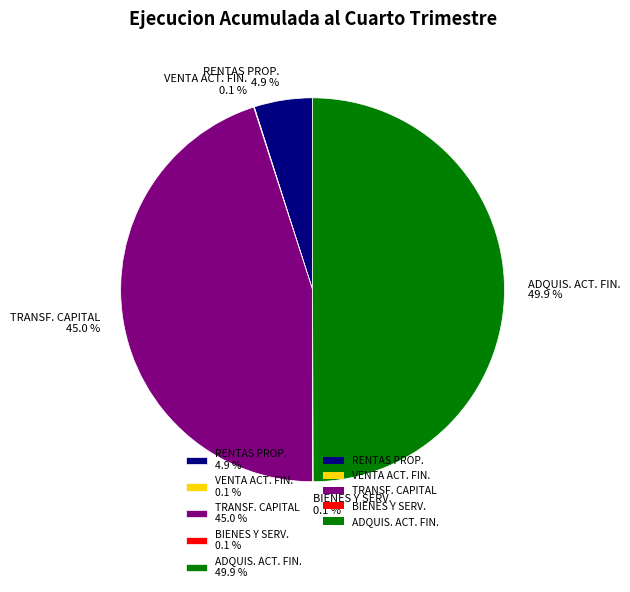

Is RENTAS PROP. 4.9 % the majority of the pie?

No